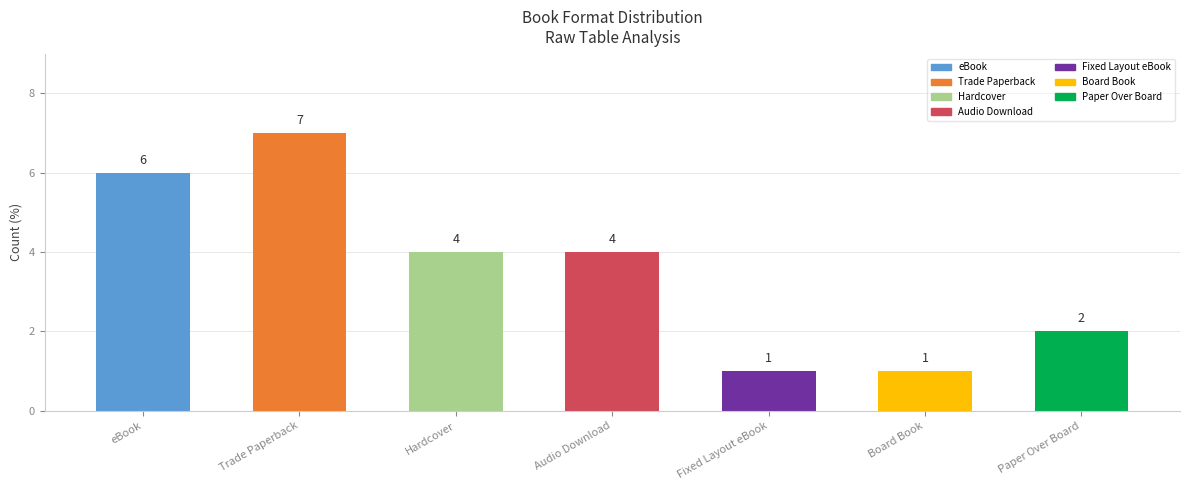

At which category does the chart reach its peak across all series?

Trade Paperback